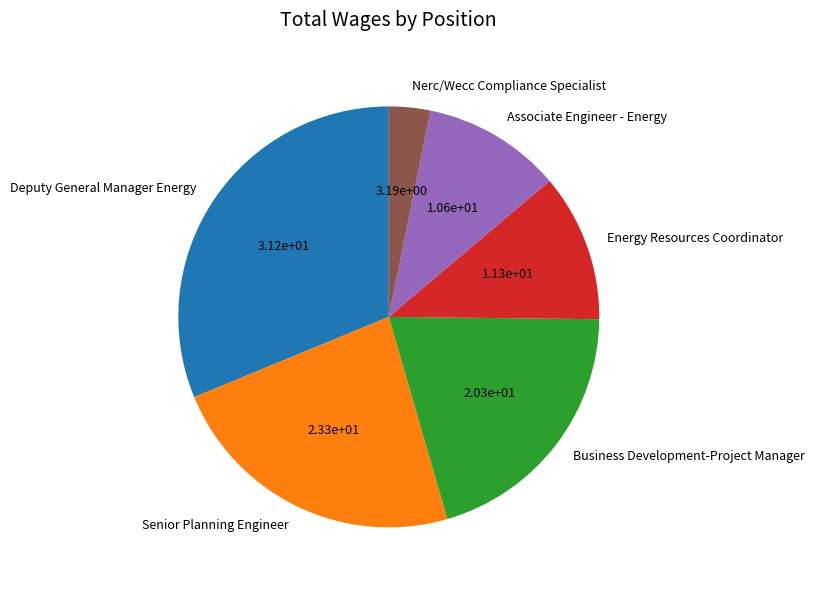

Rank the categories by value from lowest to highest.

Nerc/Wecc Compliance Specialist, Associate Engineer - Energy, Energy Resources Coordinator, Business Development-Project Manager, Senior Planning Engineer, Deputy General Manager Energy